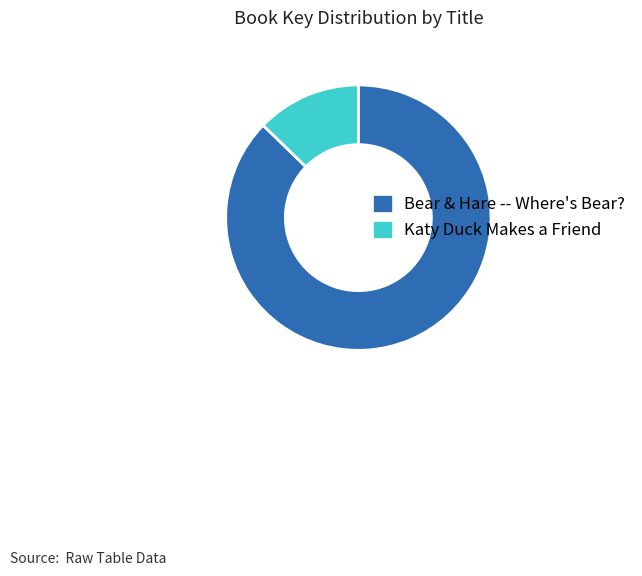

Do Katy Duck Makes a Friend and Bear & Hare -- Where's Bear? together represent more than half of the pie?

Yes